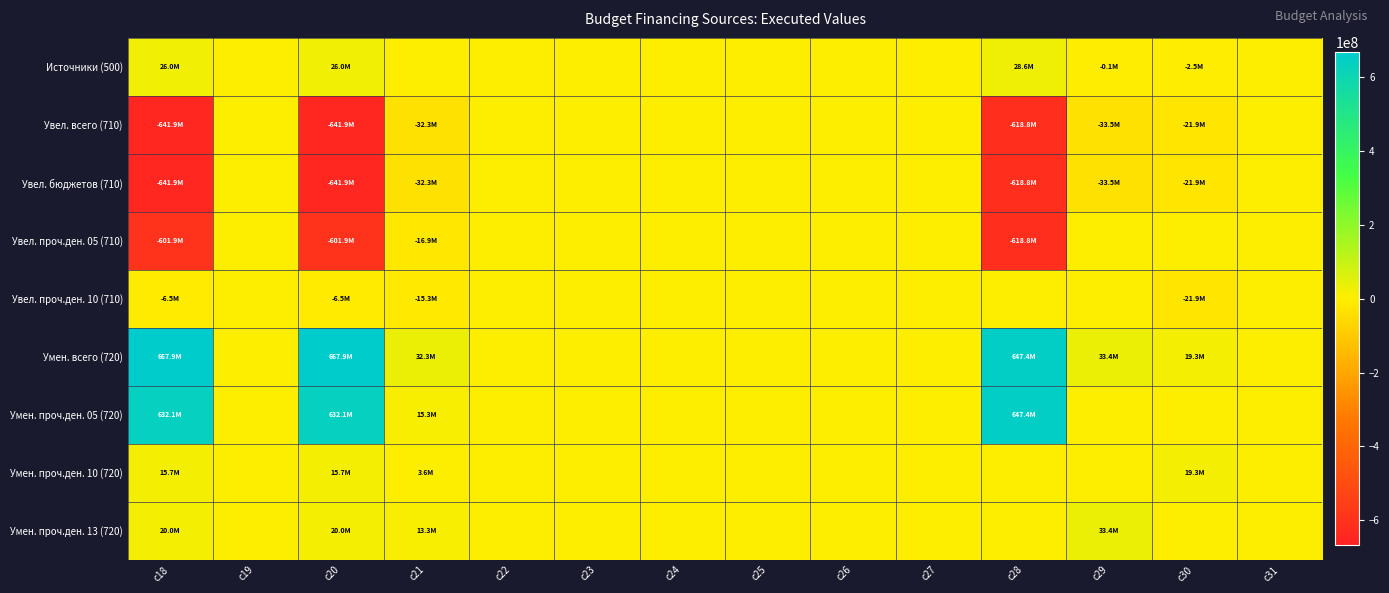

List the series in order of their peak value, lowest first.

Увел. всего (710), Увел. бюджетов (710), Увел. проч.ден. 05 (710), Увел. проч.ден. 10 (710), Умен. проч.ден. 10 (720), Источники (500), Умен. проч.ден. 13 (720), Умен. проч.ден. 05 (720), Умен. всего (720)